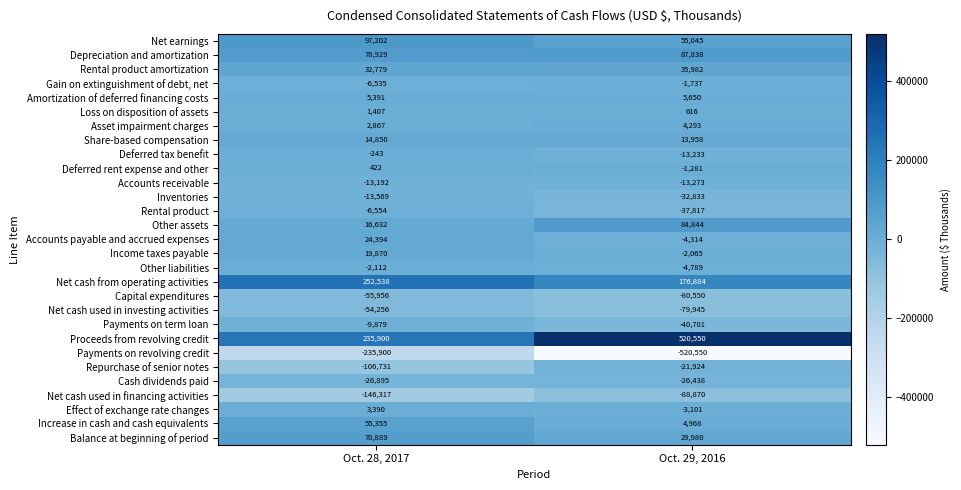

At which label does Accounts payable and accrued expenses reach its minimum?

Oct. 29, 2016